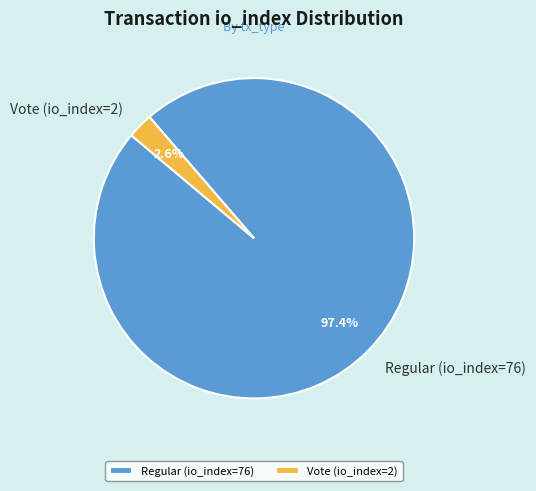

Rank the categories by value from highest to lowest.

Regular (io_index=76), Vote (io_index=2)